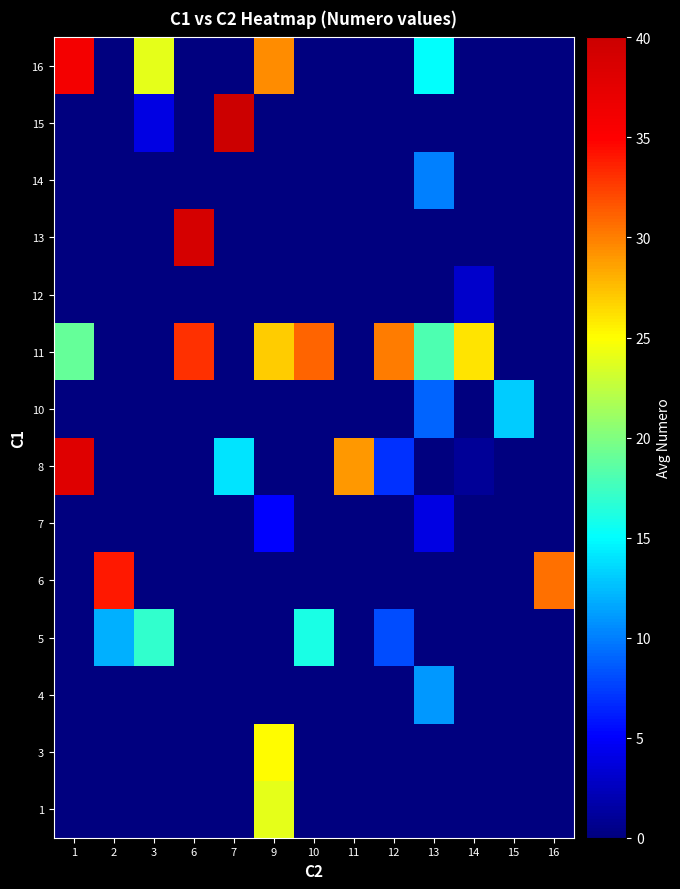

How many categories are shown in the chart?

13